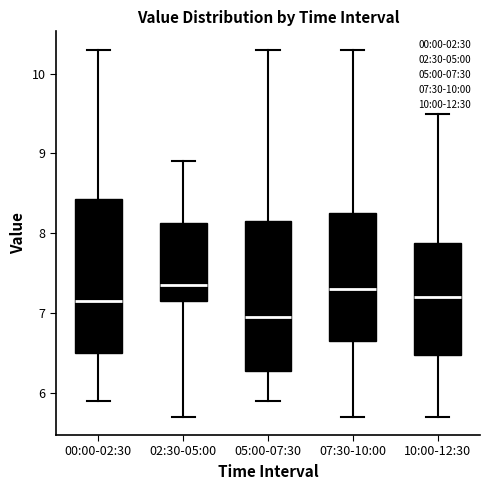

Reading left to right, read every box against the y-axis: the position of its median line, the range the box covers, and the ends of its whiskers. The values are not printed on the chart, so give them approximately, as read against the axis.

00:00-02:30: median 7.2, box 6.5 to 8.4, whiskers 5.9 to 10.3
02:30-05:00: median 7.4, box 7.2 to 8.1, whiskers 5.7 to 8.9
05:00-07:30: median 7.0, box 6.3 to 8.2, whiskers 5.9 to 10.3
07:30-10:00: median 7.3, box 6.7 to 8.3, whiskers 5.7 to 10.3
10:00-12:30: median 7.2, box 6.5 to 7.9, whiskers 5.7 to 9.5